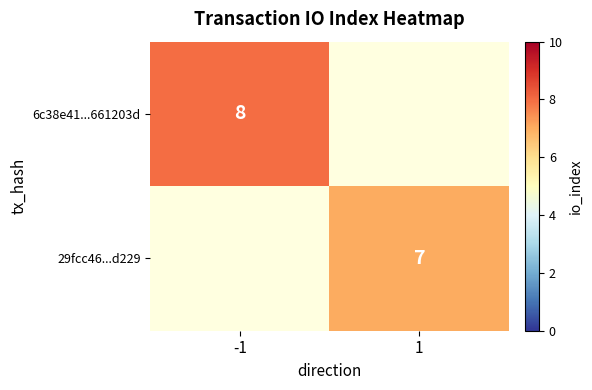

Is the value of 29fcc46...d229 at 1 greater than the value of 6c38e41...661203d at -1?

No